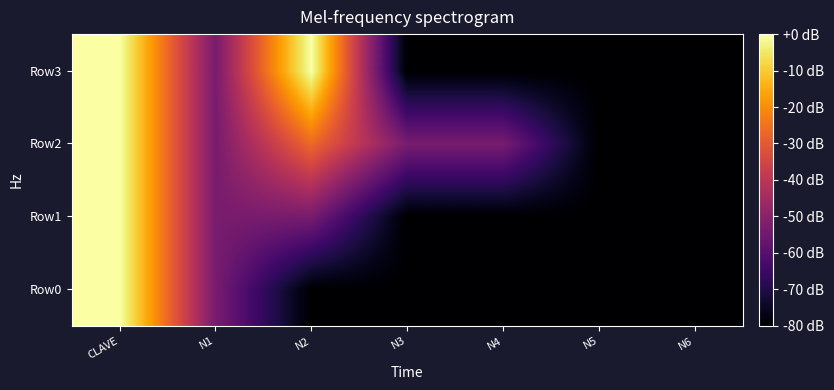

Rank the series by their average value, from highest to lowest.

Row2, Row3, Row1, Row0